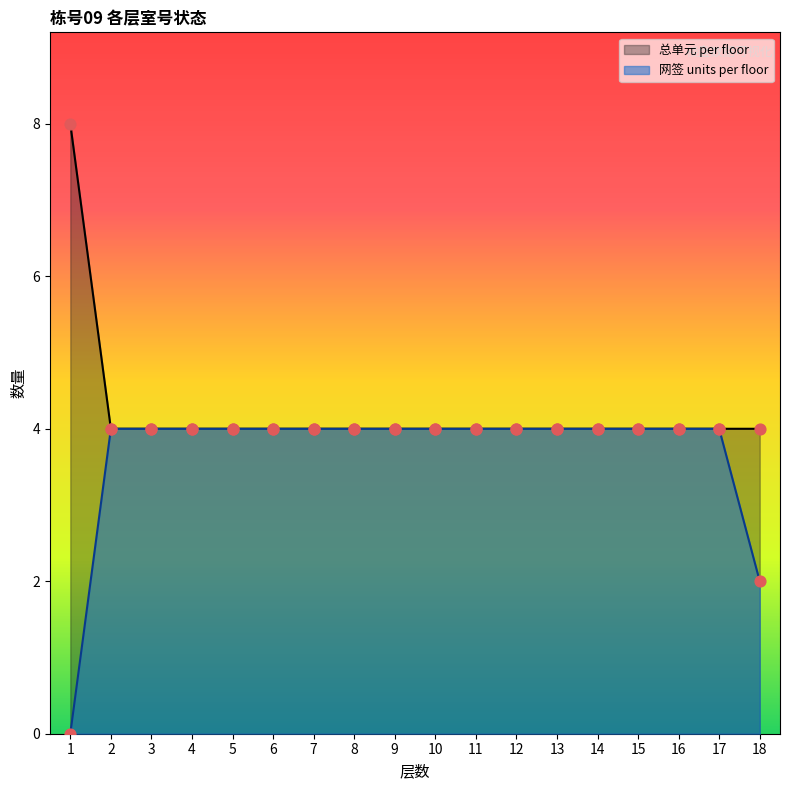

Which series has the largest Y range (max minus min)?

网签 units per floor